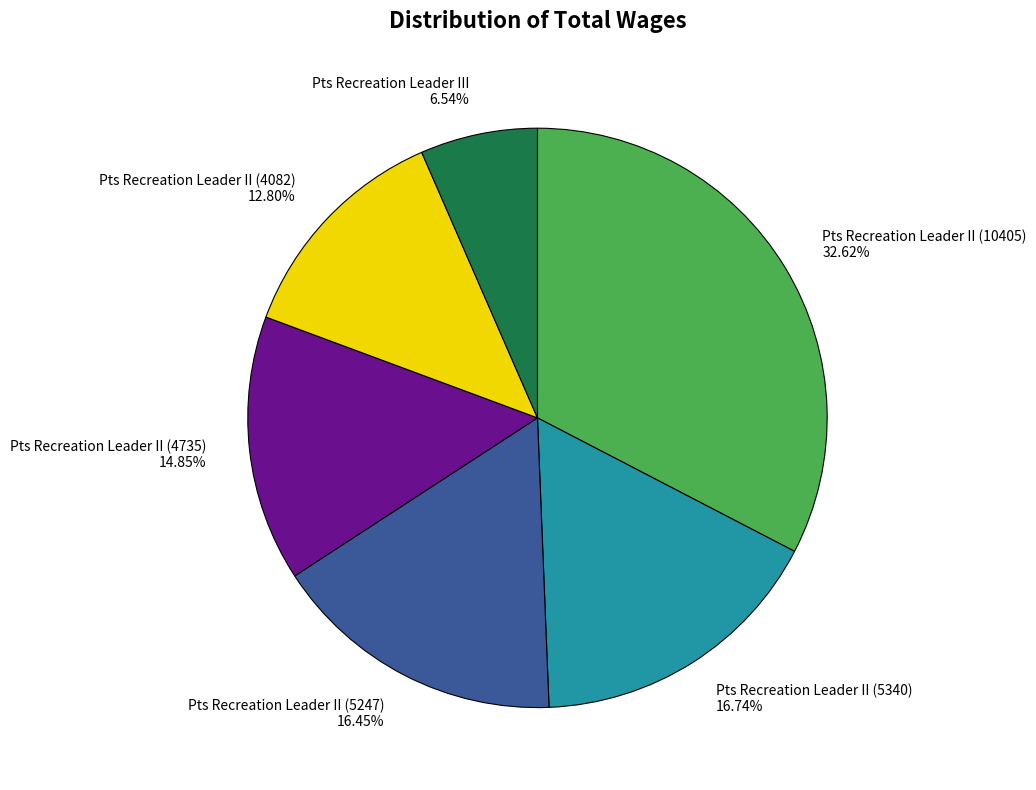

To the nearest percent, what percentage of the pie is Pts Recreation Leader III?

7%